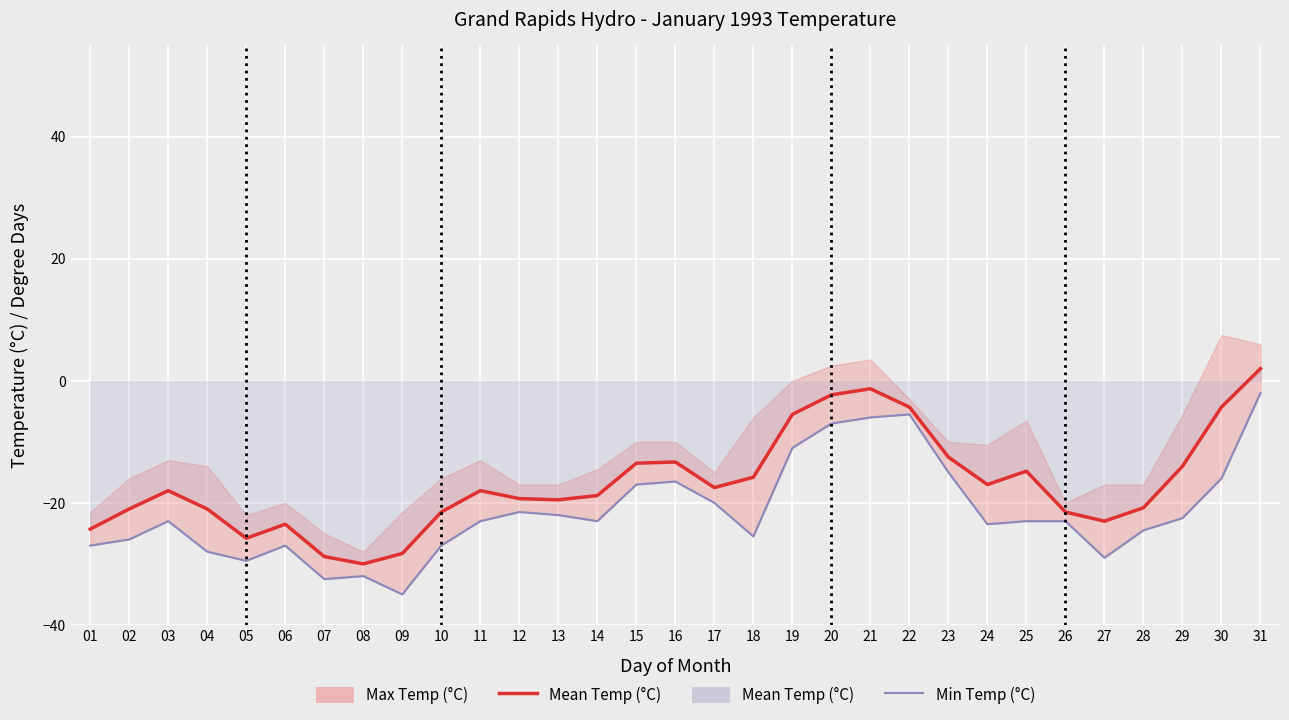

What value does the Min Temp (°C) series have at 23?

-15.0